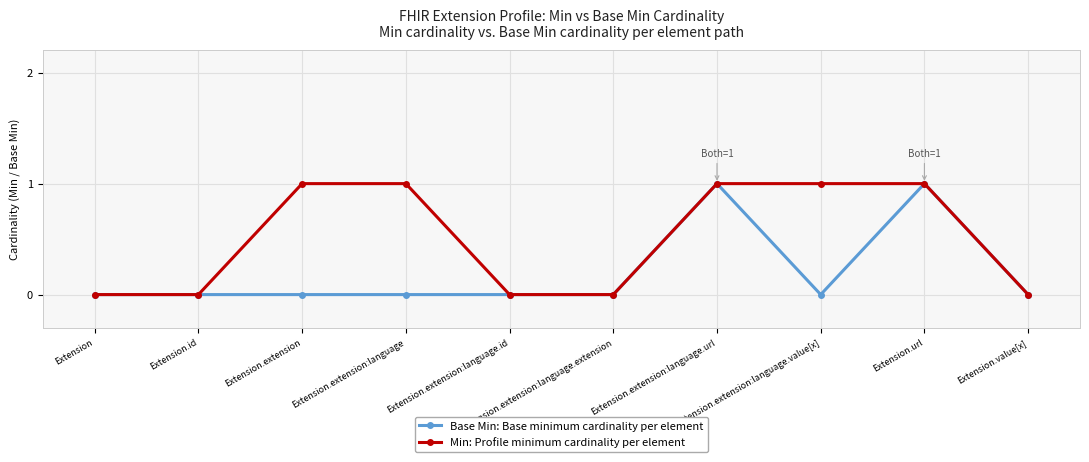

List the series in order of their overall mean, lowest first.

Base Min: Base minimum cardinality per element, Min: Profile minimum cardinality per element